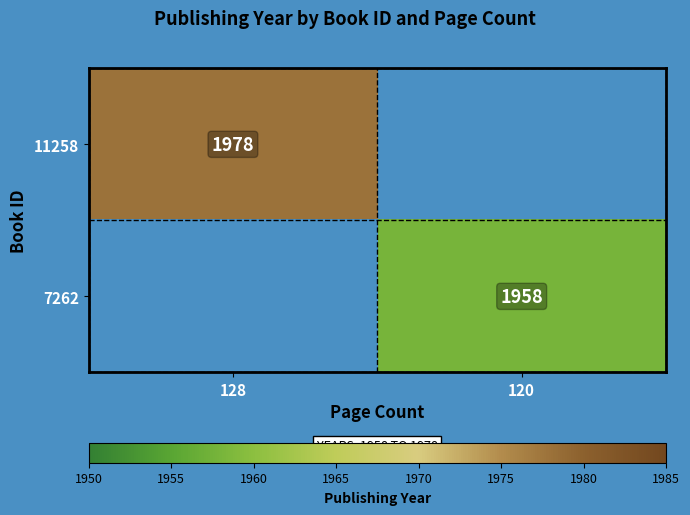

Is the value of 11258 at 128 greater than the value of 7262 at 120?

Yes